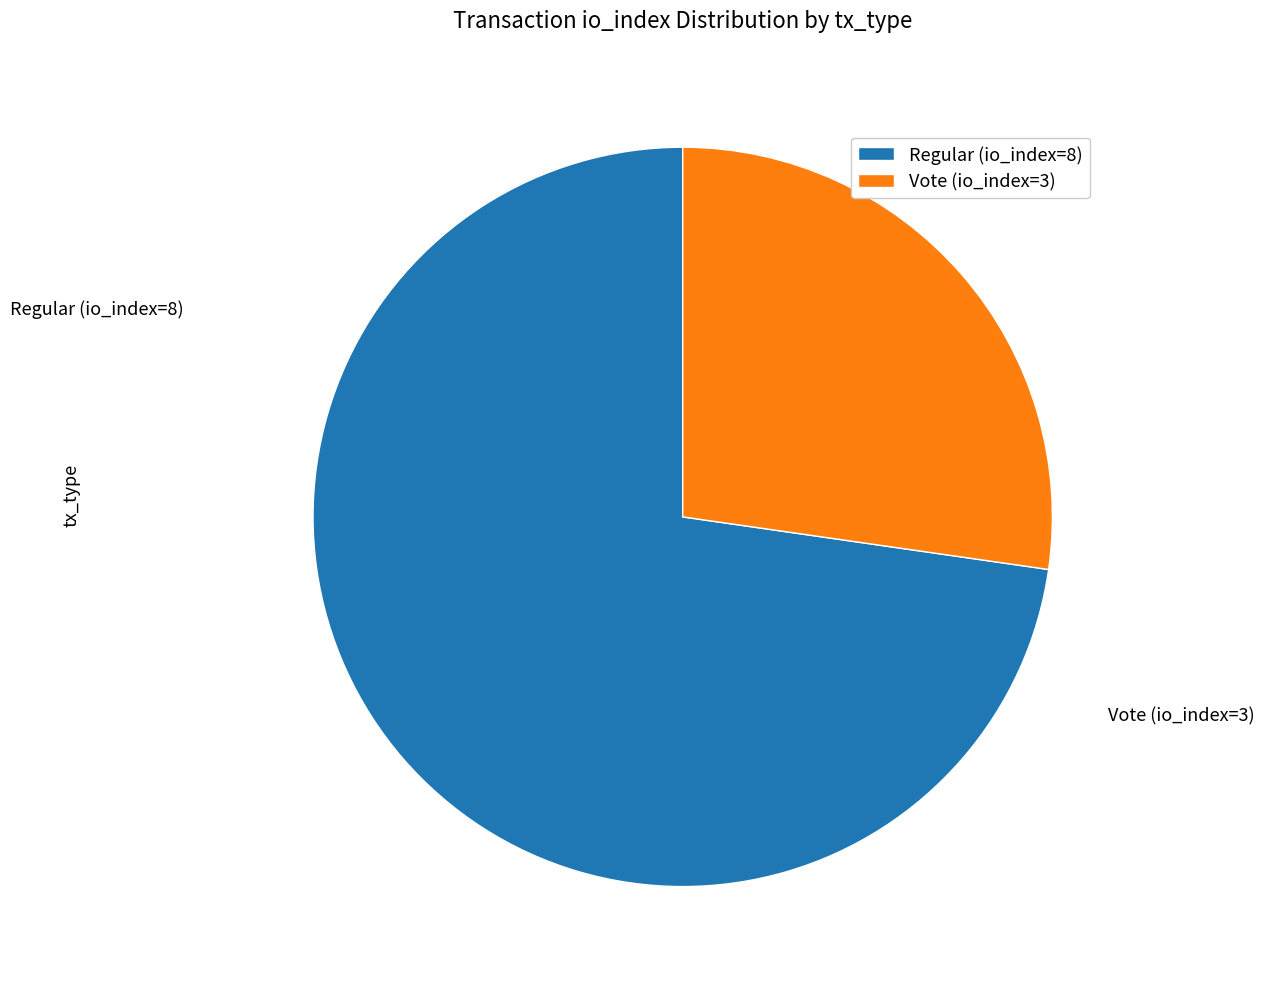

Is the sum of Vote (io_index=3) and Regular (io_index=8) greater than half?

Yes